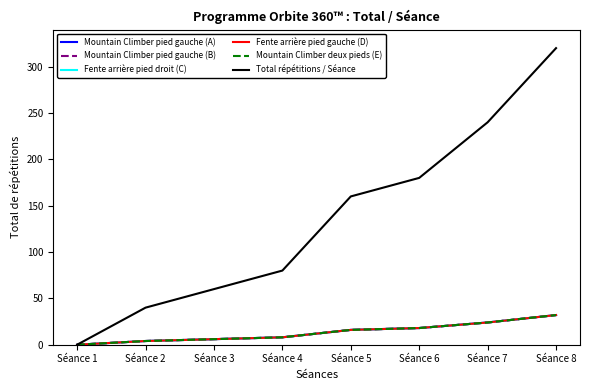

At which label is Mountain Climber pied gauche (A) closest to 16?

Séance 5